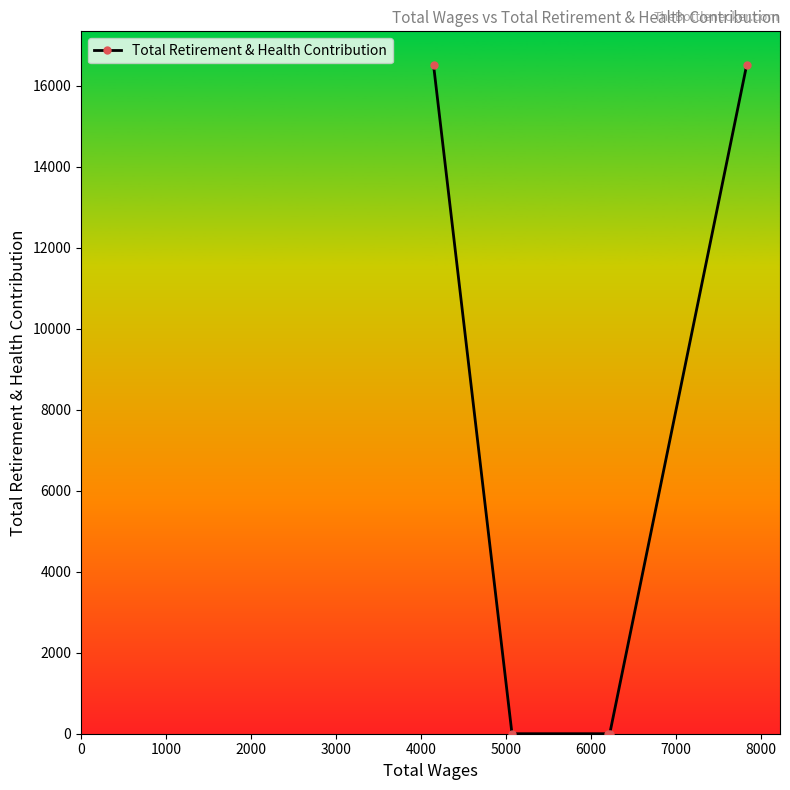

What is the difference between the maximum and minimum values?

16524